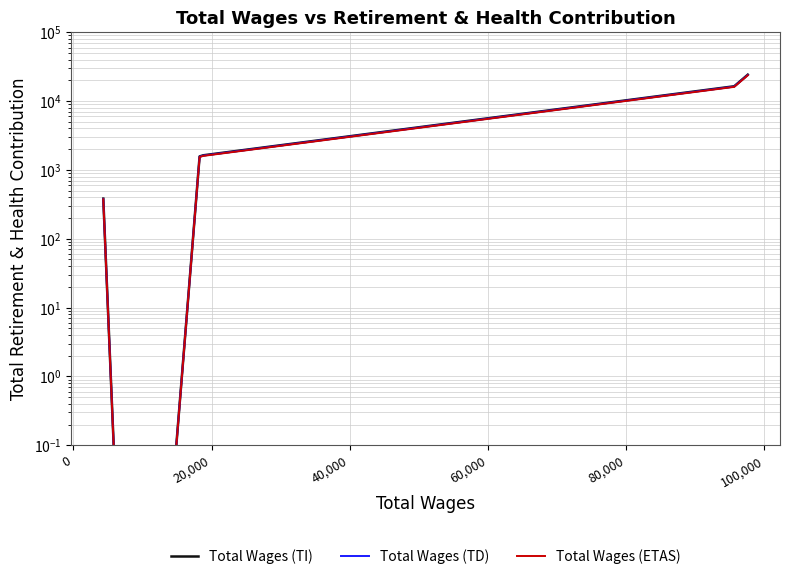

What is the average value of the Total Wages (TD) series?

3975.0